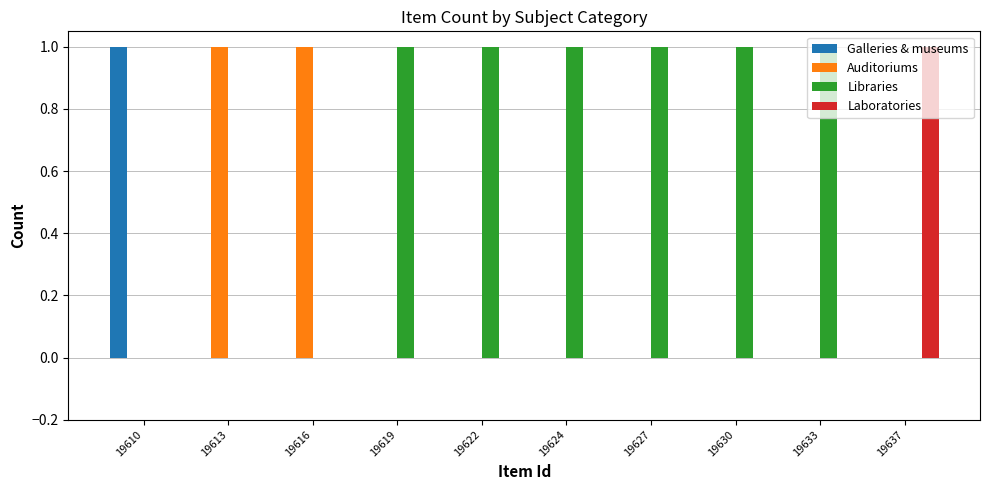

Which category has the highest value in the Laboratories series?

19637